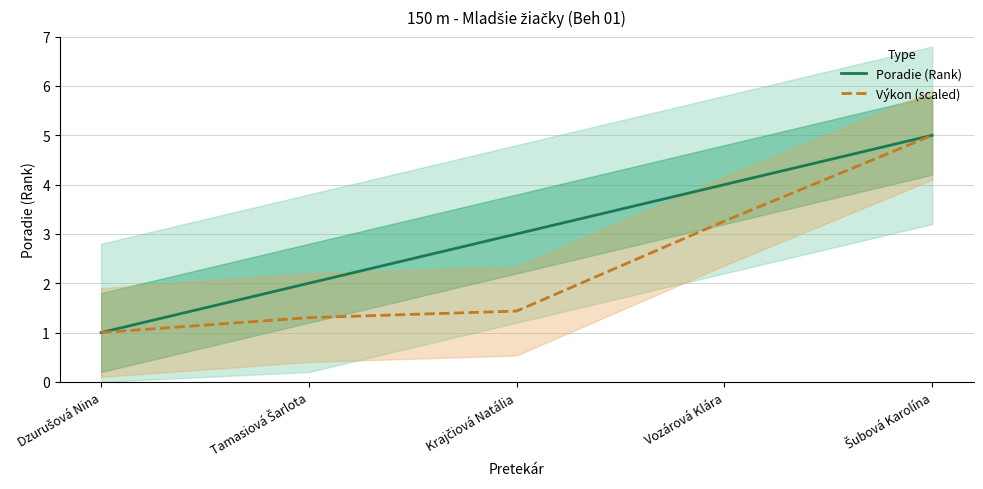

The value of Výkon (scaled) at Vozárová Klára is 1.2. True or false?

False